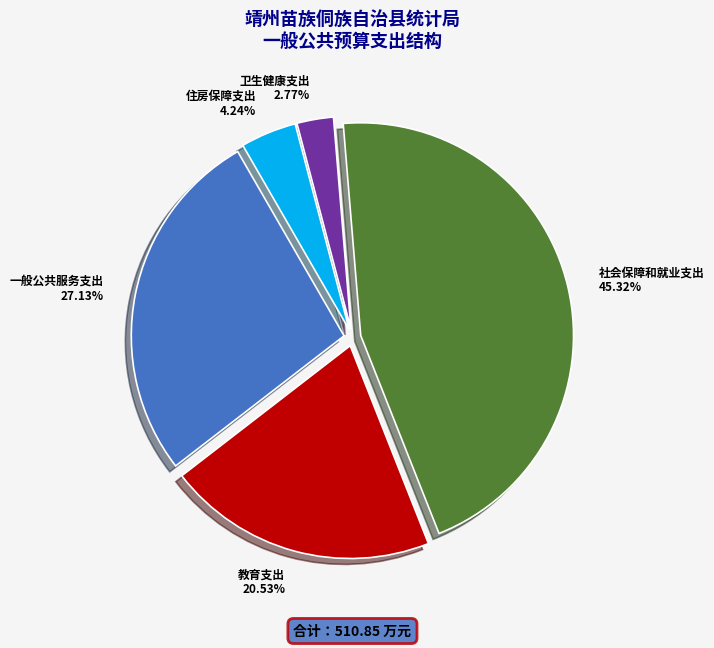

Is there any slice that represents more than half of the pie?

No